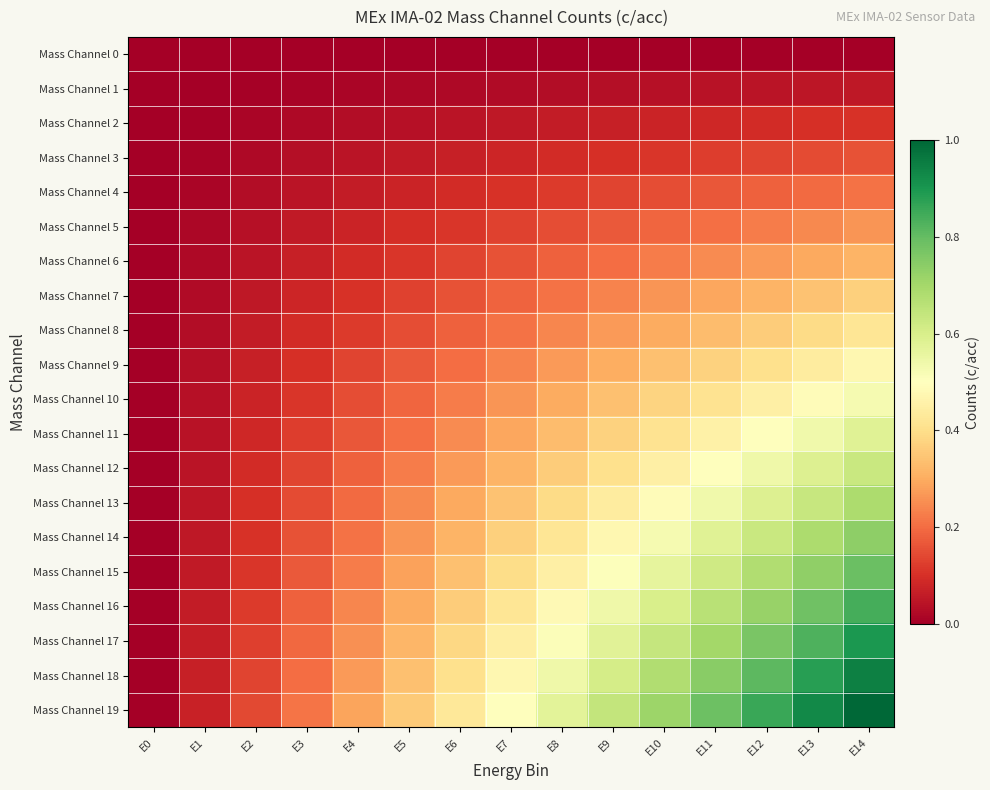

Reading left to right, transcribe all the data shown in this chart.

Mass Channel 0: E0=0.0	E1=0.0	E2=0.0	E3=0.0	E4=0.0	E5=0.0	E6=0.0	E7=0.0	E8=0.0	E9=0.0	E10=0.0	E11=0.0	E12=0.0	E13=0.0	E14=0.0
Mass Channel 1: E0=0.0	E1=0.0	E2=0.0	E3=0.0	E4=0.0	E5=0.0	E6=0.0	E7=0.0	E8=0.0	E9=0.0	E10=0.0	E11=0.0	E12=0.0	E13=0.0	E14=0.1
Mass Channel 2: E0=0.0	E1=0.0	E2=0.0	E3=0.0	E4=0.0	E5=0.0	E6=0.0	E7=0.1	E8=0.1	E9=0.1	E10=0.1	E11=0.1	E12=0.1	E13=0.1	E14=0.1
Mass Channel 3: E0=0.0	E1=0.0	E2=0.0	E3=0.0	E4=0.0	E5=0.1	E6=0.1	E7=0.1	E8=0.1	E9=0.1	E10=0.1	E11=0.1	E12=0.1	E13=0.1	E14=0.2
Mass Channel 4: E0=0.0	E1=0.0	E2=0.0	E3=0.0	E4=0.1	E5=0.1	E6=0.1	E7=0.1	E8=0.1	E9=0.1	E10=0.2	E11=0.2	E12=0.2	E13=0.2	E14=0.2
Mass Channel 5: E0=0.0	E1=0.0	E2=0.0	E3=0.1	E4=0.1	E5=0.1	E6=0.1	E7=0.1	E8=0.2	E9=0.2	E10=0.2	E11=0.2	E12=0.2	E13=0.2	E14=0.3
Mass Channel 6: E0=0.0	E1=0.0	E2=0.0	E3=0.1	E4=0.1	E5=0.1	E6=0.1	E7=0.2	E8=0.2	E9=0.2	E10=0.2	E11=0.2	E12=0.3	E13=0.3	E14=0.3
Mass Channel 7: E0=0.0	E1=0.0	E2=0.1	E3=0.1	E4=0.1	E5=0.1	E6=0.2	E7=0.2	E8=0.2	E9=0.2	E10=0.3	E11=0.3	E12=0.3	E13=0.3	E14=0.4
Mass Channel 8: E0=0.0	E1=0.0	E2=0.1	E3=0.1	E4=0.1	E5=0.2	E6=0.2	E7=0.2	E8=0.2	E9=0.3	E10=0.3	E11=0.3	E12=0.4	E13=0.4	E14=0.4
Mass Channel 9: E0=0.0	E1=0.0	E2=0.1	E3=0.1	E4=0.1	E5=0.2	E6=0.2	E7=0.2	E8=0.3	E9=0.3	E10=0.3	E11=0.4	E12=0.4	E13=0.4	E14=0.5
Mass Channel 10: E0=0.0	E1=0.0	E2=0.1	E3=0.1	E4=0.2	E5=0.2	E6=0.2	E7=0.3	E8=0.3	E9=0.3	E10=0.4	E11=0.4	E12=0.5	E13=0.5	E14=0.5
Mass Channel 11: E0=0.0	E1=0.0	E2=0.1	E3=0.1	E4=0.2	E5=0.2	E6=0.2	E7=0.3	E8=0.3	E9=0.4	E10=0.4	E11=0.5	E12=0.5	E13=0.5	E14=0.6
Mass Channel 12: E0=0.0	E1=0.0	E2=0.1	E3=0.1	E4=0.2	E5=0.2	E6=0.3	E7=0.3	E8=0.4	E9=0.4	E10=0.5	E11=0.5	E12=0.5	E13=0.6	E14=0.6
Mass Channel 13: E0=0.0	E1=0.0	E2=0.1	E3=0.1	E4=0.2	E5=0.2	E6=0.3	E7=0.3	E8=0.4	E9=0.4	E10=0.5	E11=0.5	E12=0.6	E13=0.6	E14=0.7
Mass Channel 14: E0=0.0	E1=0.1	E2=0.1	E3=0.2	E4=0.2	E5=0.3	E6=0.3	E7=0.4	E8=0.4	E9=0.5	E10=0.5	E11=0.6	E12=0.6	E13=0.7	E14=0.7
Mass Channel 15: E0=0.0	E1=0.1	E2=0.1	E3=0.2	E4=0.2	E5=0.3	E6=0.3	E7=0.4	E8=0.5	E9=0.5	E10=0.6	E11=0.6	E12=0.7	E13=0.7	E14=0.8
Mass Channel 16: E0=0.0	E1=0.1	E2=0.1	E3=0.2	E4=0.2	E5=0.3	E6=0.4	E7=0.4	E8=0.5	E9=0.5	E10=0.6	E11=0.7	E12=0.7	E13=0.8	E14=0.8
Mass Channel 17: E0=0.0	E1=0.1	E2=0.1	E3=0.2	E4=0.3	E5=0.3	E6=0.4	E7=0.4	E8=0.5	E9=0.6	E10=0.6	E11=0.7	E12=0.8	E13=0.8	E14=0.9
Mass Channel 18: E0=0.0	E1=0.1	E2=0.1	E3=0.2	E4=0.3	E5=0.3	E6=0.4	E7=0.5	E8=0.5	E9=0.6	E10=0.7	E11=0.7	E12=0.8	E13=0.9	E14=0.9
Mass Channel 19: E0=0.0	E1=0.1	E2=0.1	E3=0.2	E4=0.3	E5=0.4	E6=0.4	E7=0.5	E8=0.6	E9=0.6	E10=0.7	E11=0.8	E12=0.9	E13=0.9	E14=1.0